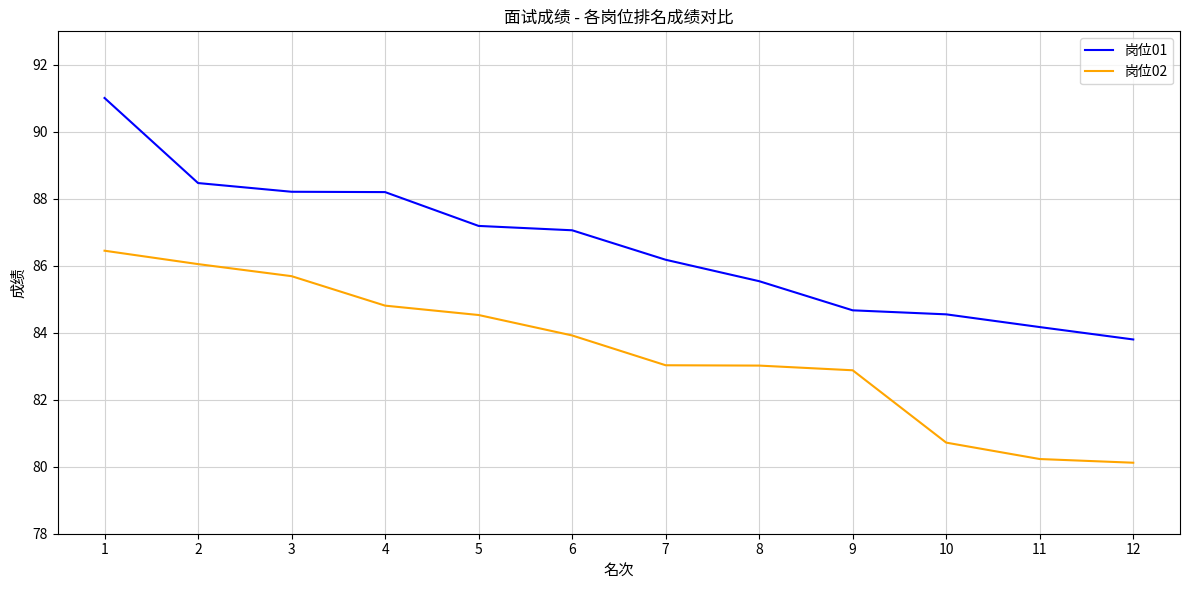

Where does the 岗位01 series first go above 87?

1